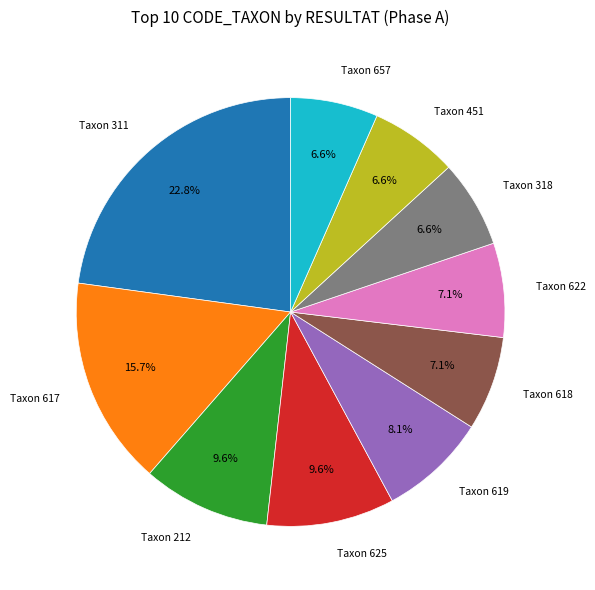

Does Taxon 318 represent more than half of the total?

No